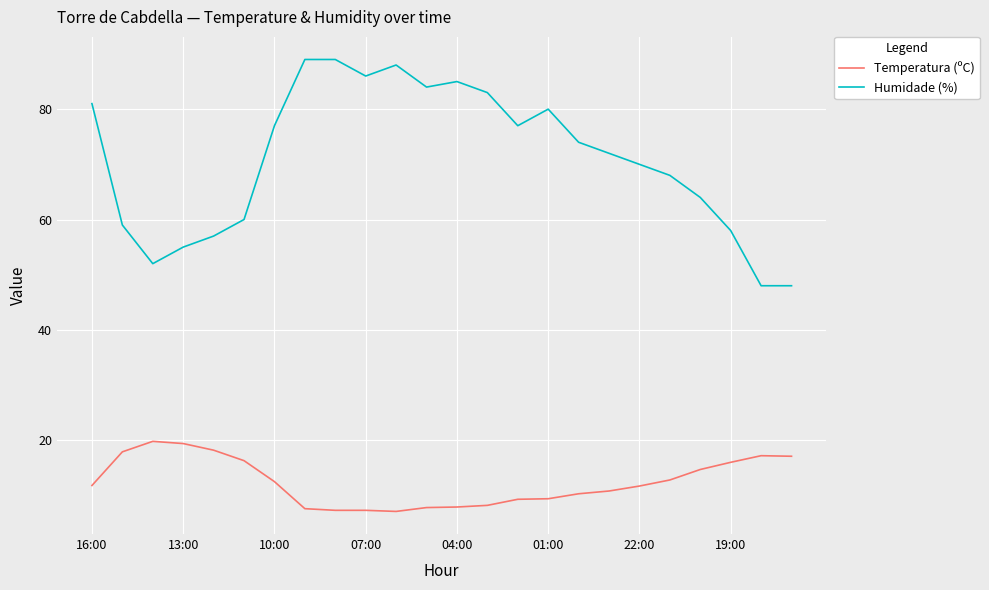

Rank the series by their average value, from highest to lowest.

Humidade (%), Temperatura (ºC)